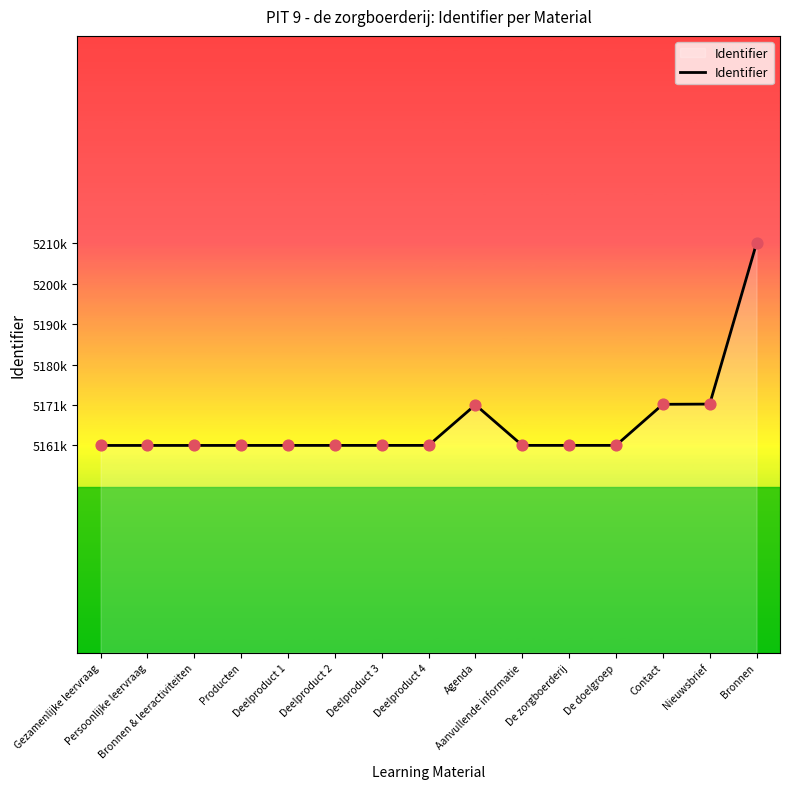

Does the chart have visible grid lines?

No